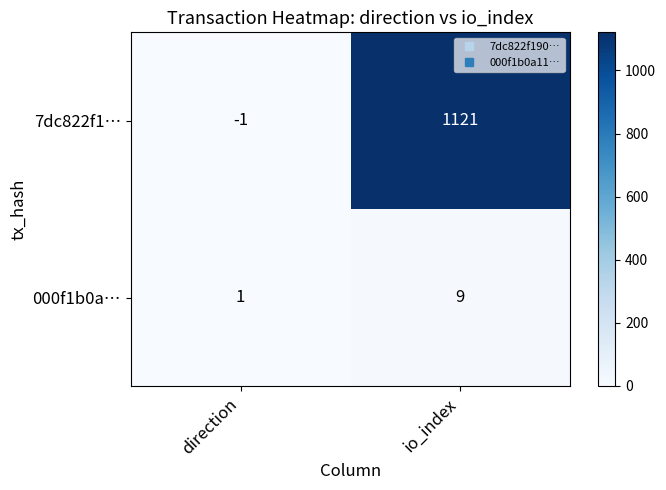

What is the maximum value shown in the chart?

1121